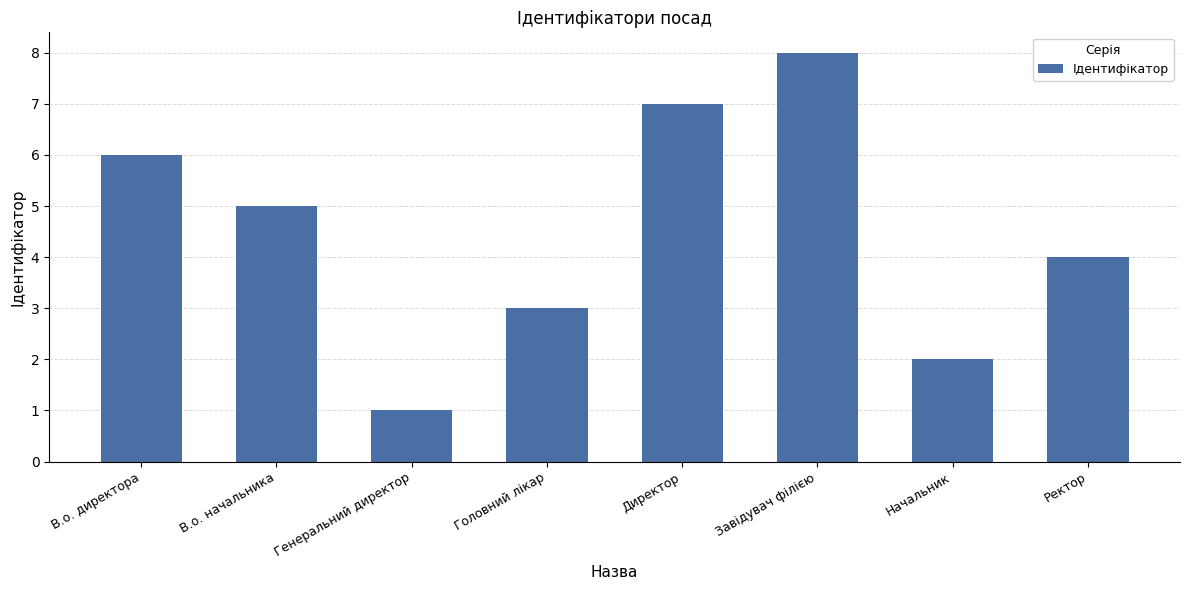

Where is the data nearest to the value 4?

Ректор